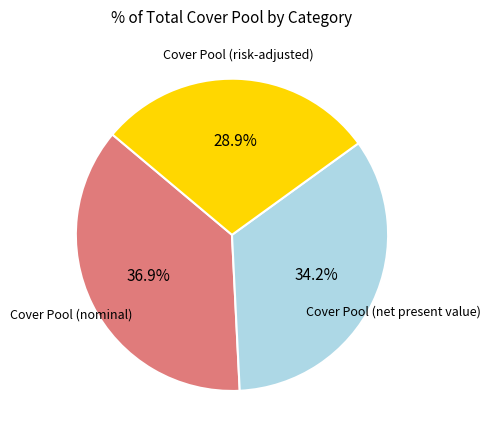

Which slice is the largest?

Cover Pool (nominal)